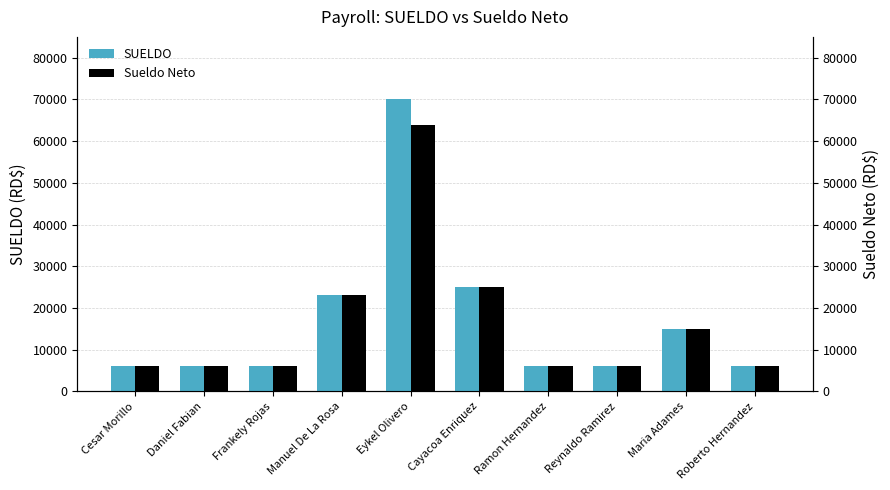

Is the value of SUELDO at Ramon Hernandez greater than the value of Sueldo Neto at Cayacoa Enriquez?

No